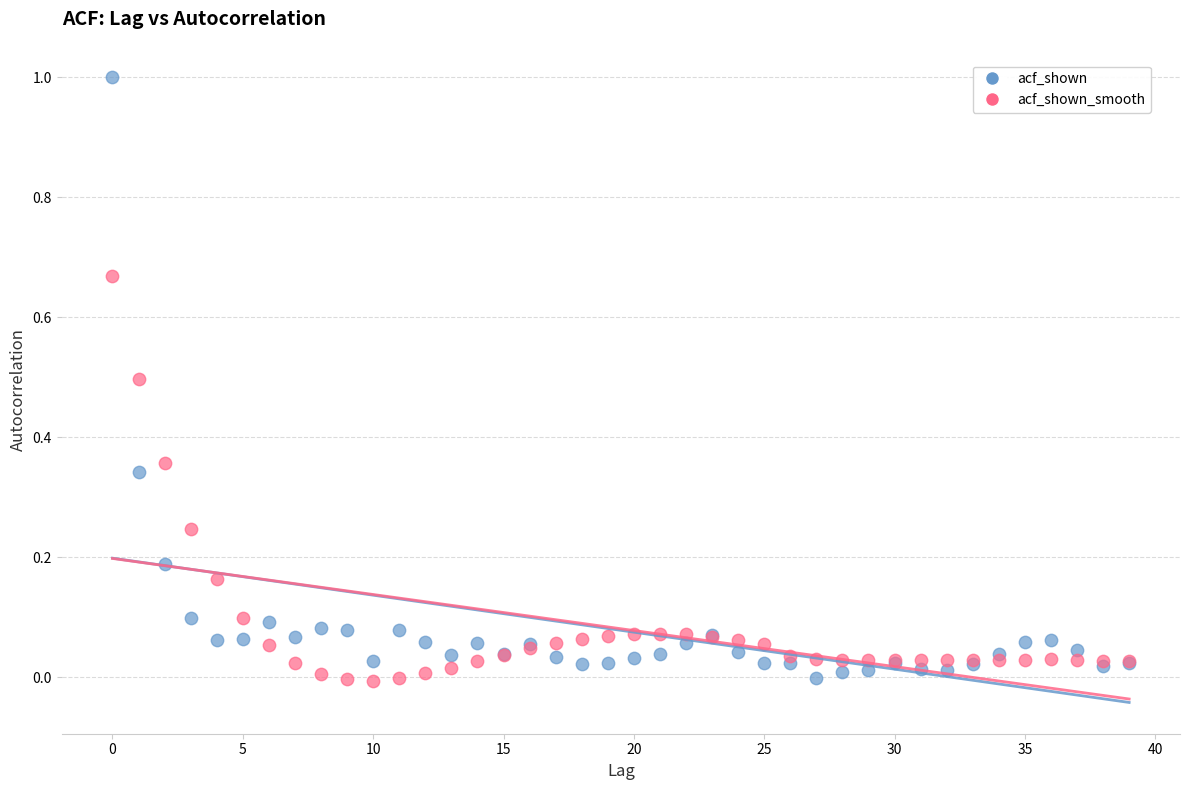

Which series has the largest Y range (max minus min)?

acf_shown